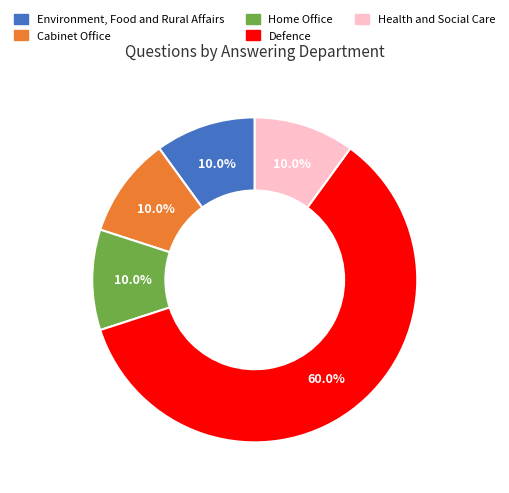

Does any single category account for the majority?

Yes